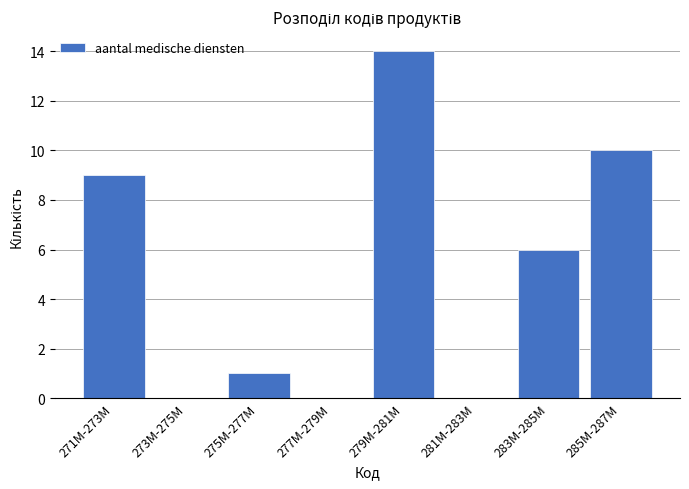

Reading left to right, extract all data points from this chart.

271M-273M=9	273M-275M=0	275M-277M=1	277M-279M=0	279M-281M=14	281M-283M=0	283M-285M=6	285M-287M=10